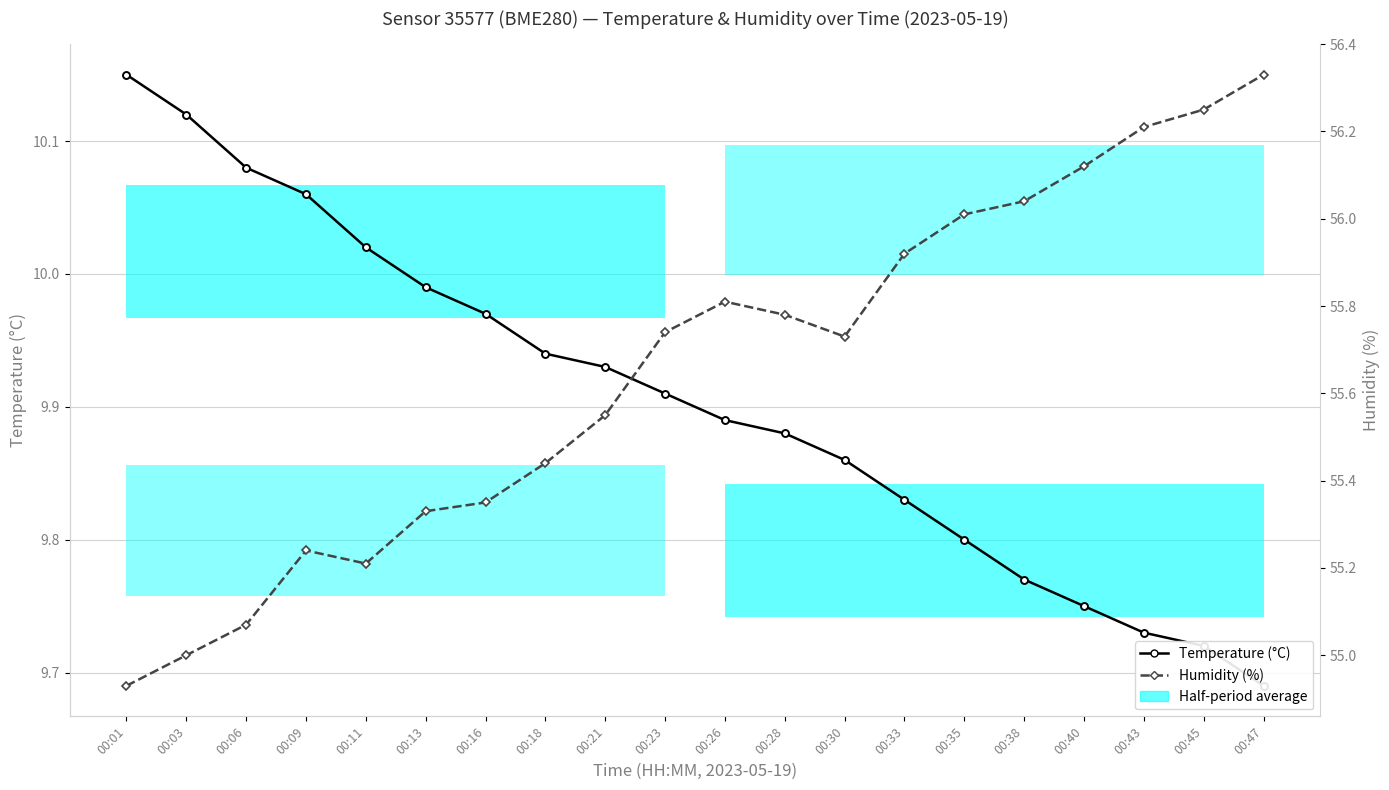

What is the difference between the Humidity (%) values at 00:40 and 00:28?

0.3